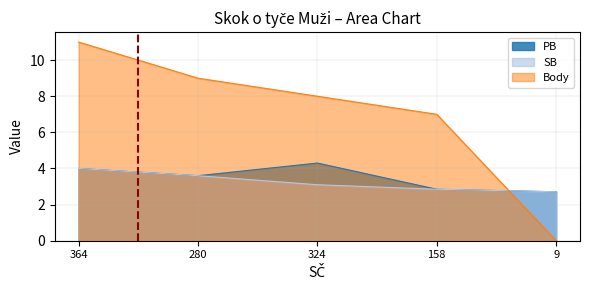

True or false: PB has a value of 3.6 at 9.

False